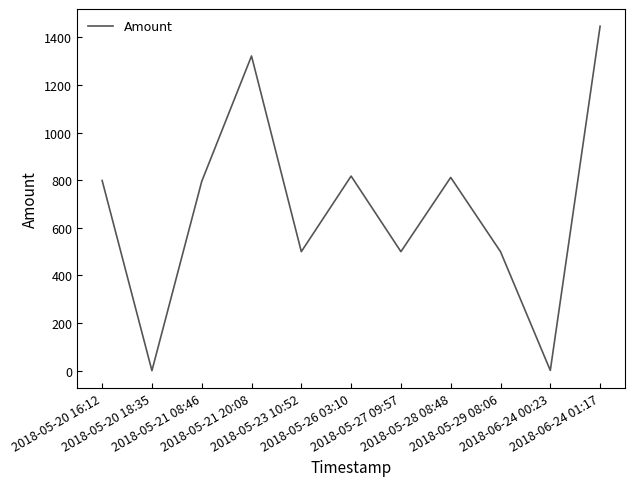

What is the maximum value shown in the chart?

1447.0